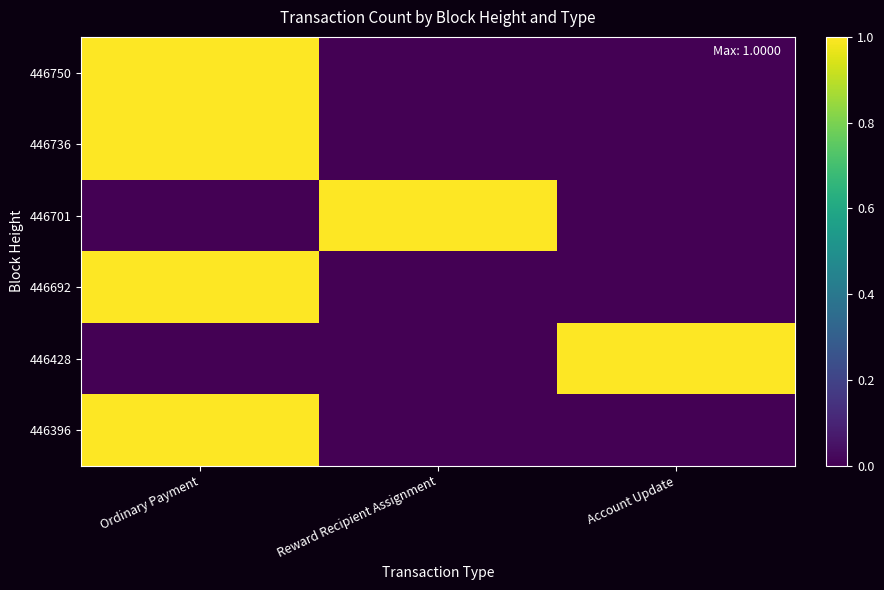

List the series in order of their peak value, lowest first.

446750, 446736, 446701, 446692, 446428, 446396